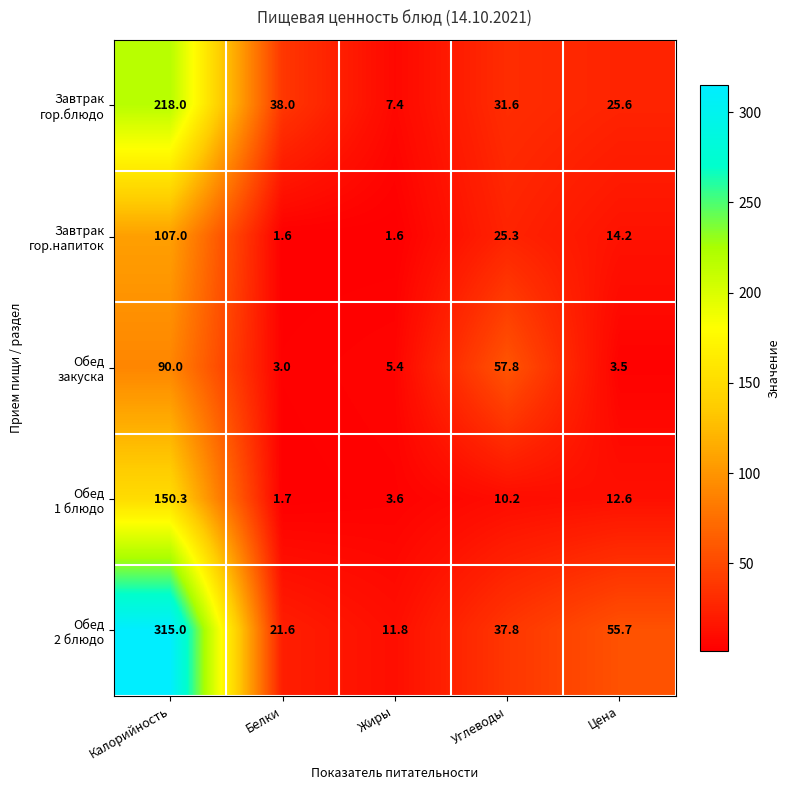

What is the total value across all series at Калорийность?

880.3